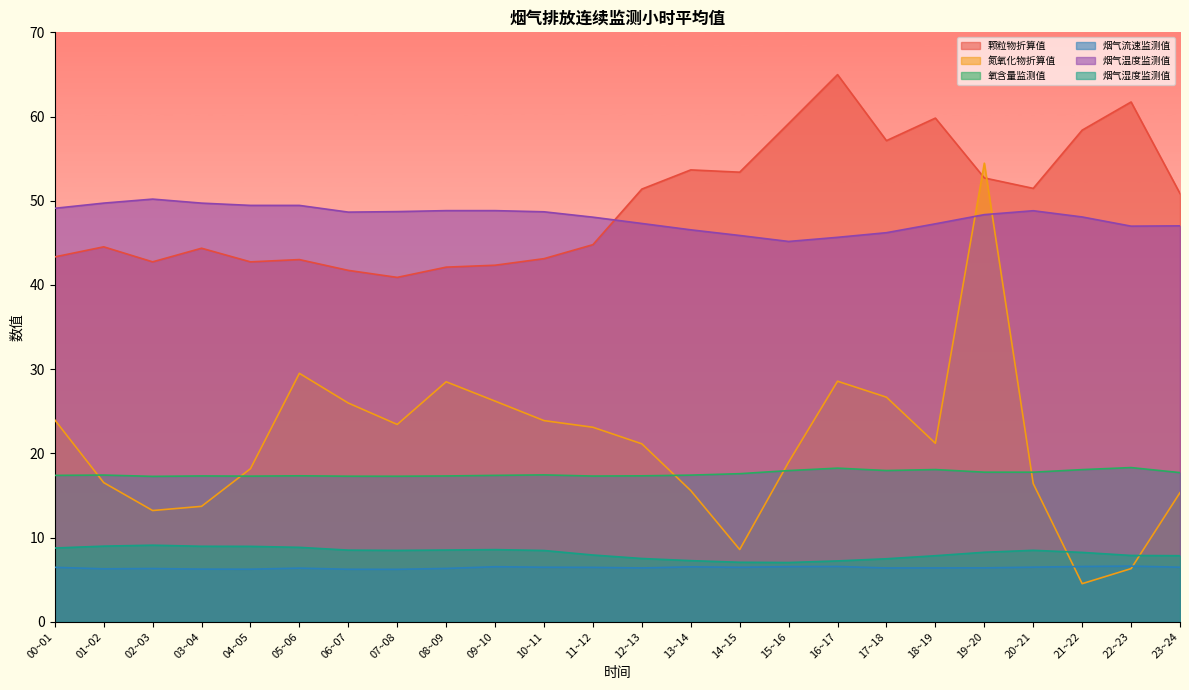

At how many categories does at least one series exceed 21?

24